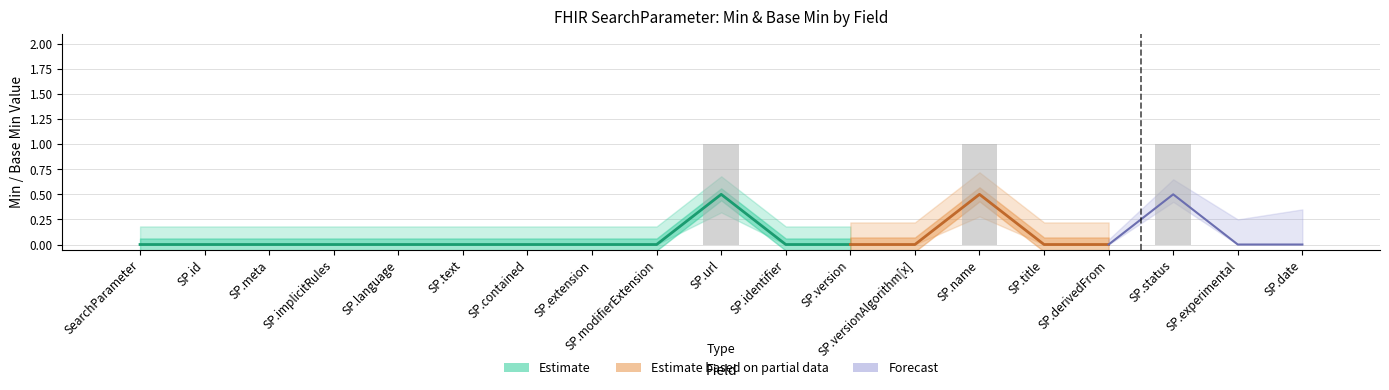

What are all the series names shown in the legend?

Estimate, Estimate based on partial data, Forecast